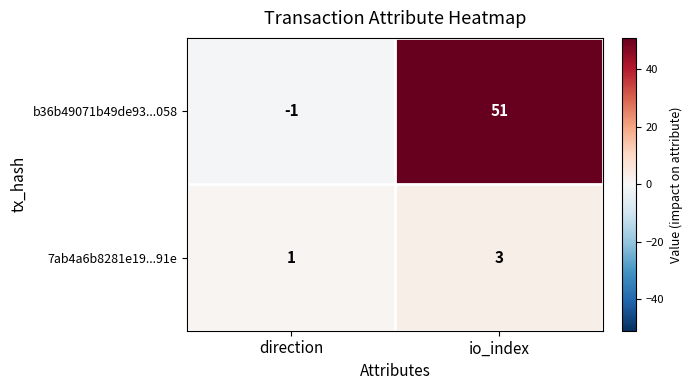

Read the b36b49071b49de93...058 value at io_index.

51